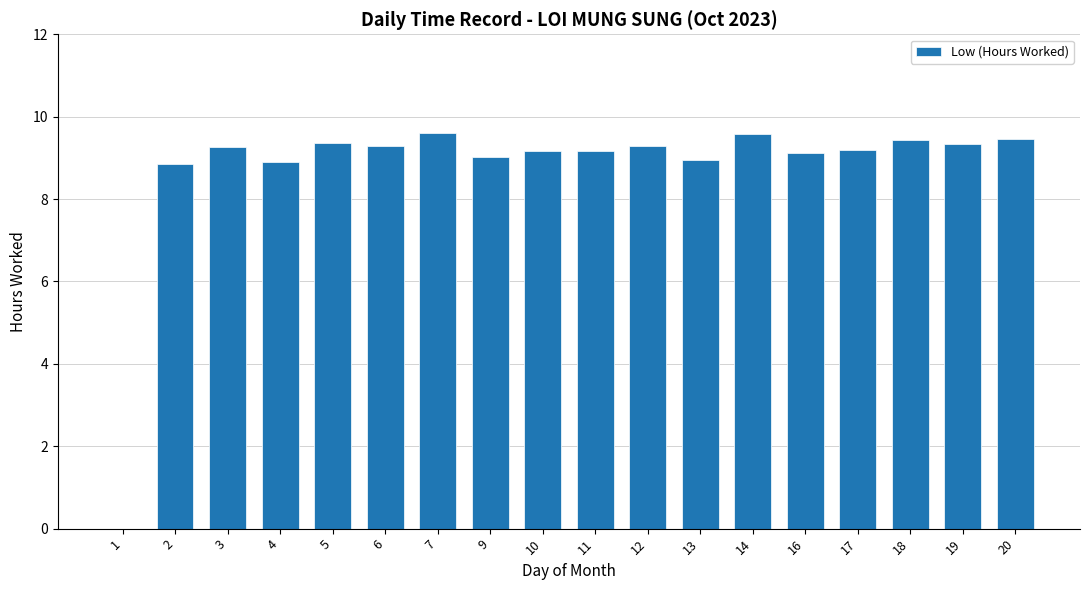

Is it true that the value at 10 is 9.2?

True